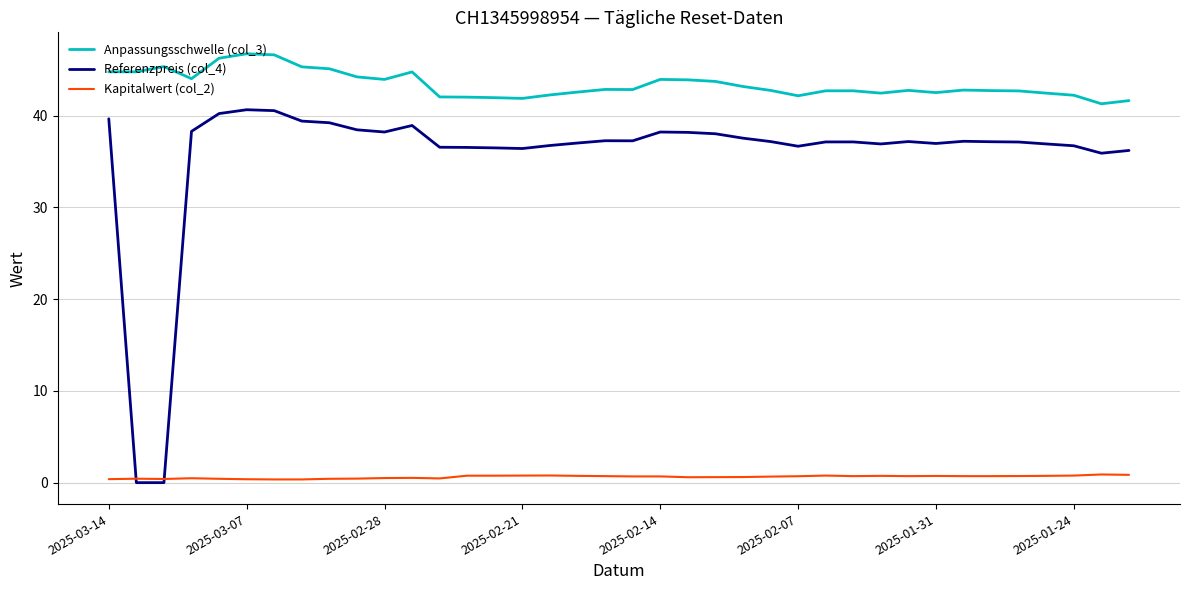

True or false: Kapitalwert (col_2) and Anpassungsschwelle (col_3) intersect in this chart.

False